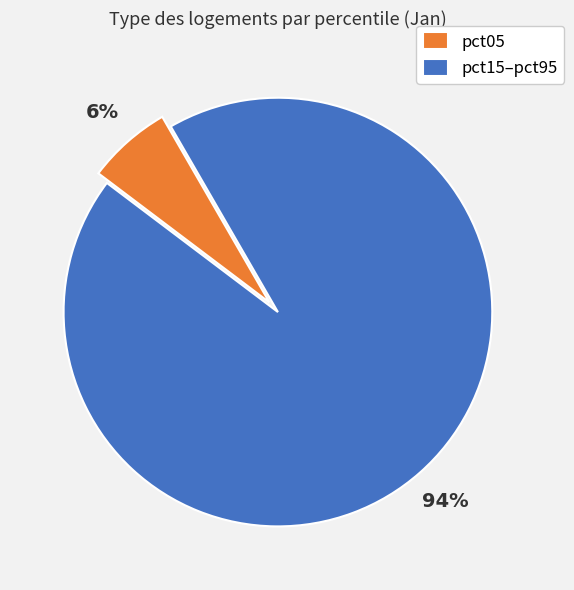

Which slice is the smallest?

pct05